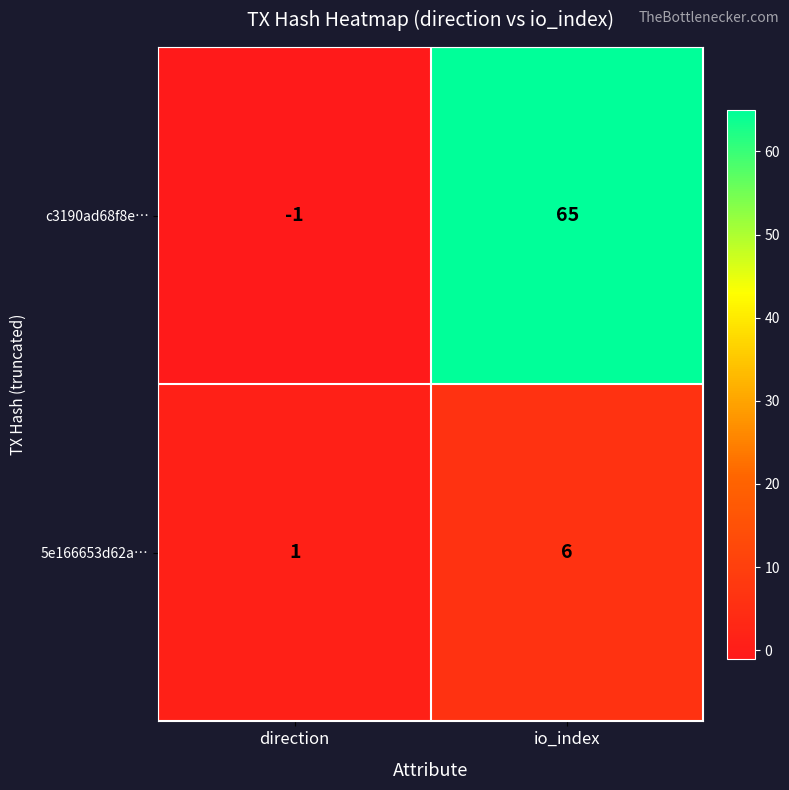

Reading right to left, extract all data points from this chart.

c3190ad68f8e…: 65	-1
5e166653d62a…: 6	1